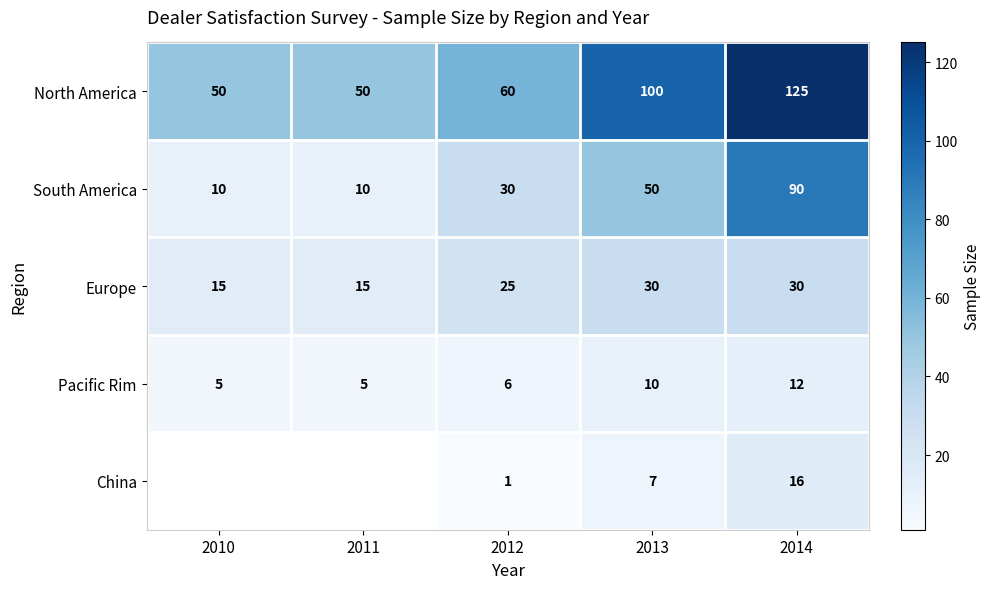

At which category is the sum across all series the highest?

2014